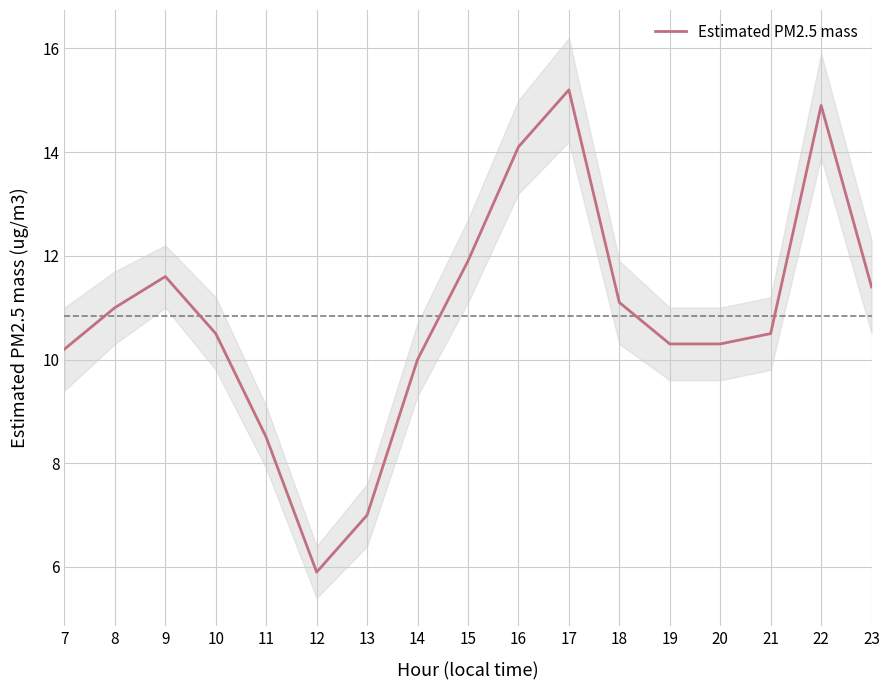

Where is the data nearest to the value 10?

14